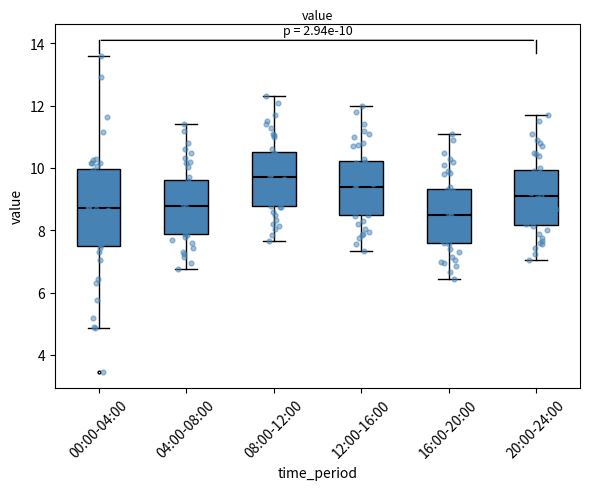

Which box has the highest median line?

08:00-12:00